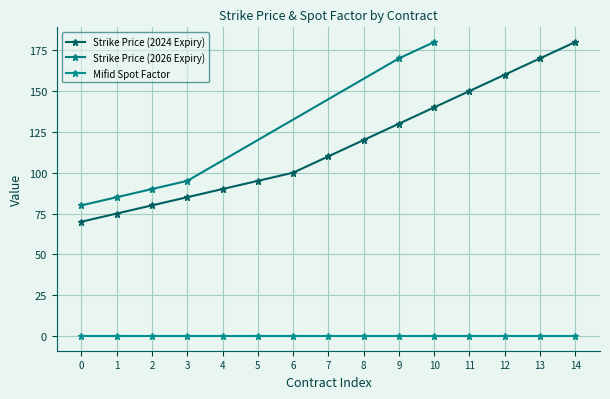

Is the value of Strike Price (2024 Expiry) at 6 greater than the value of Mifid Spot Factor at 5?

Yes